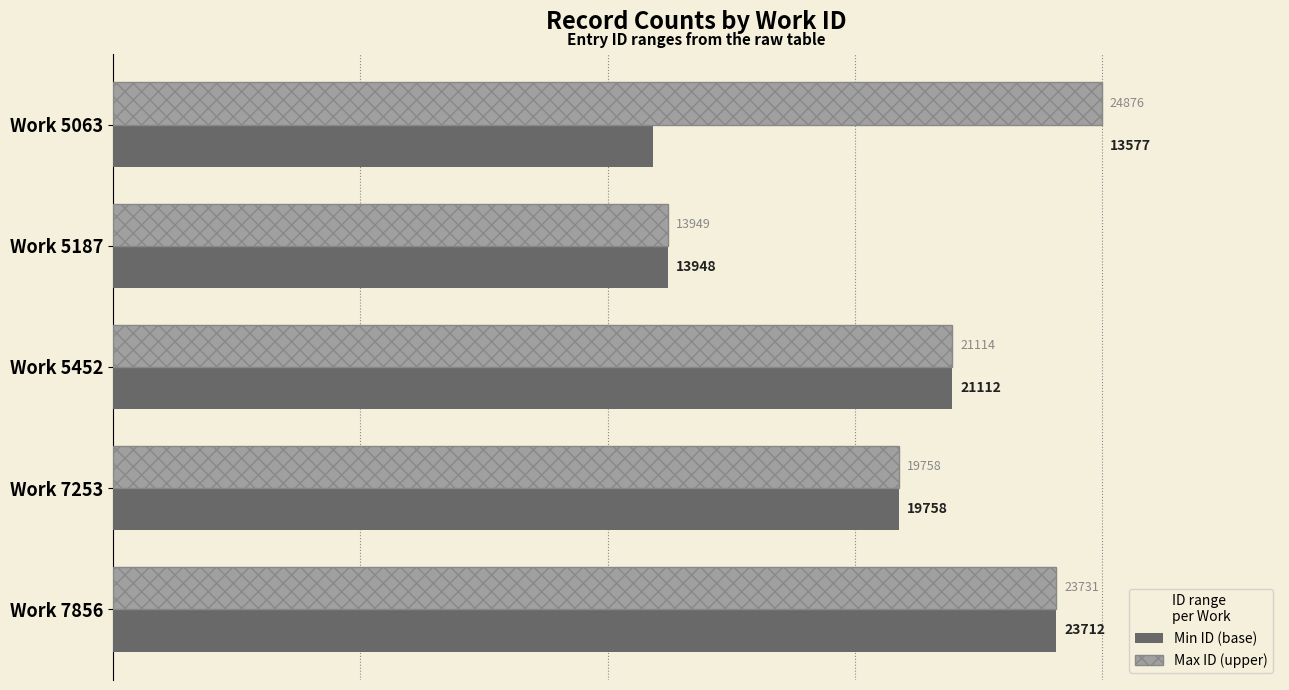

Which category has the lowest value across all series?

Work 5063